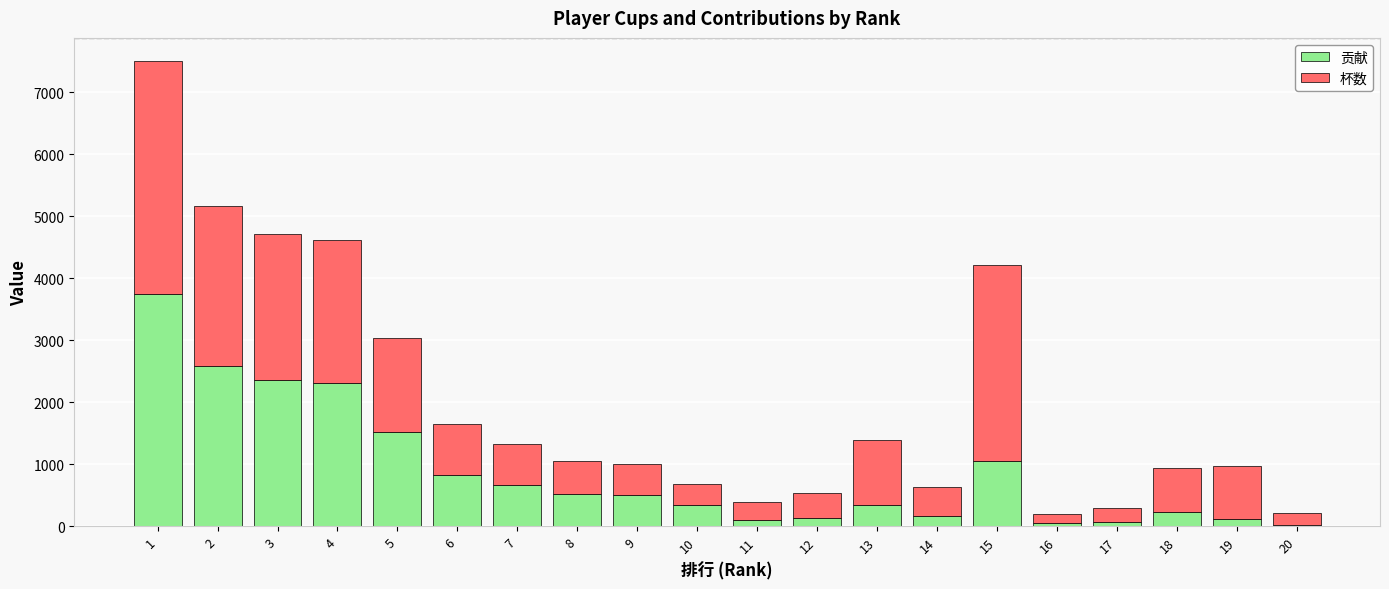

Does the chart contain stacked bars?

Yes